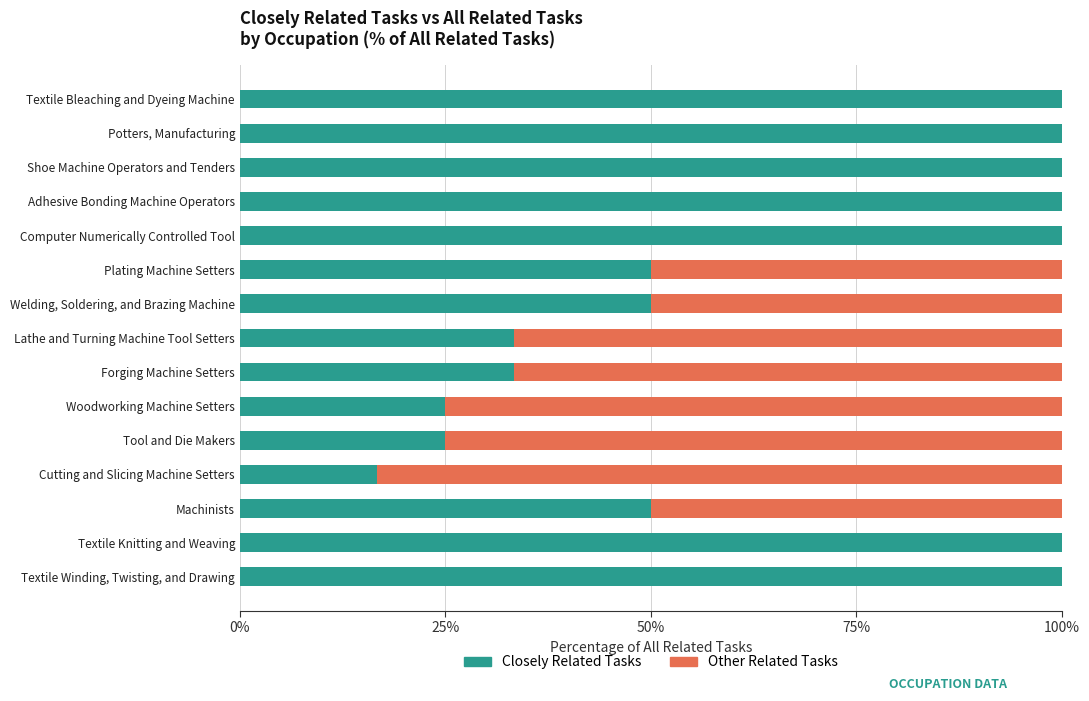

How many distinct data groups are displayed?

2